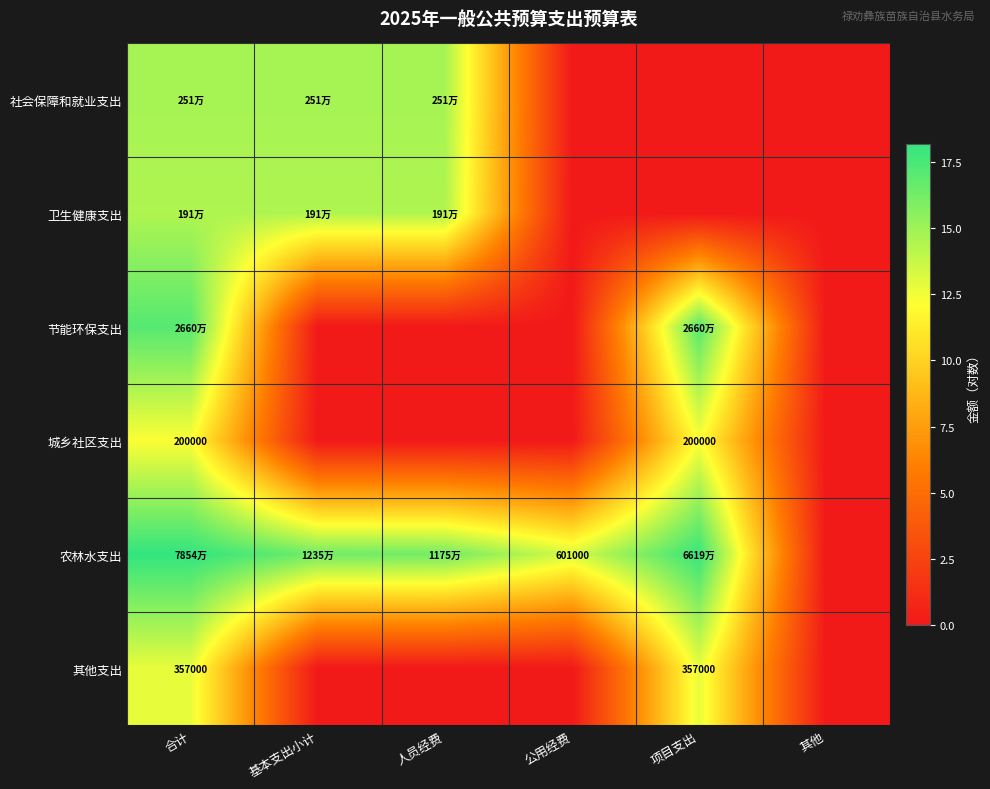

The 其他支出 series shows 12.8 at 合计. True or false?

True